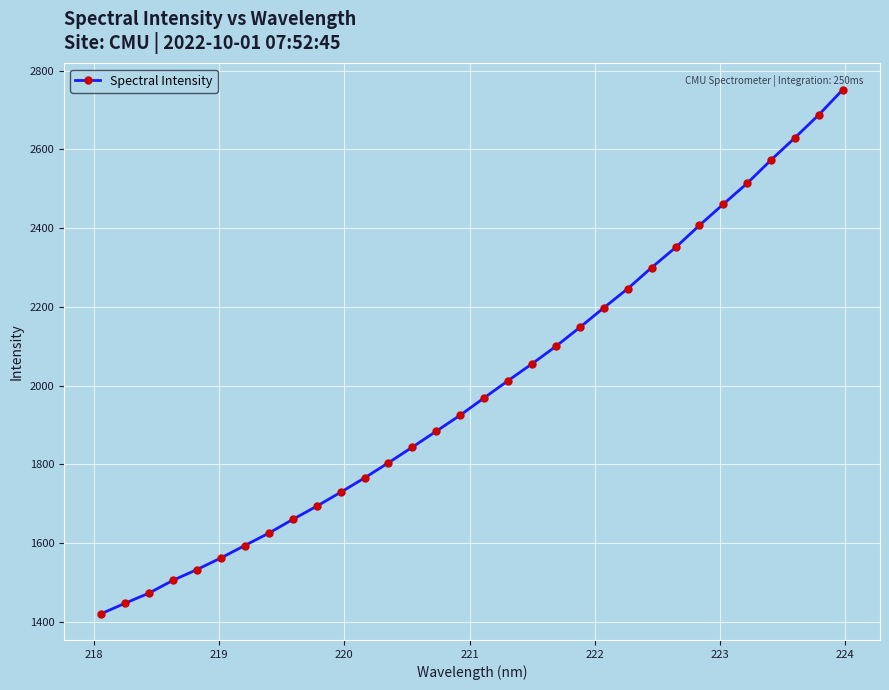

What is the difference between the maximum and minimum values?

1331.6